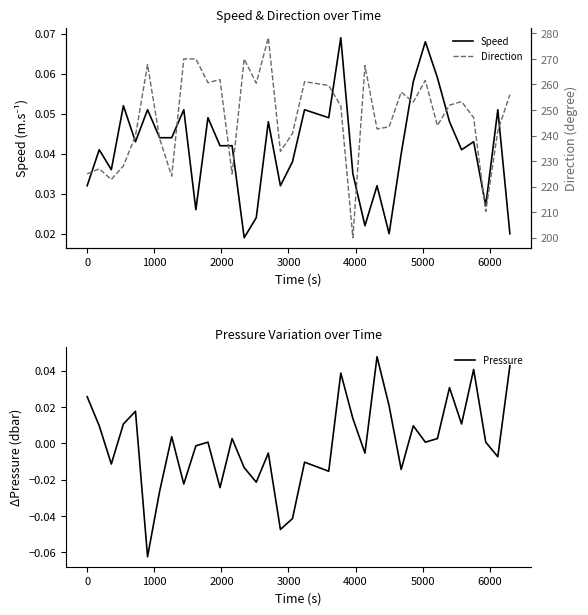

How many lines are shown in the chart?

3